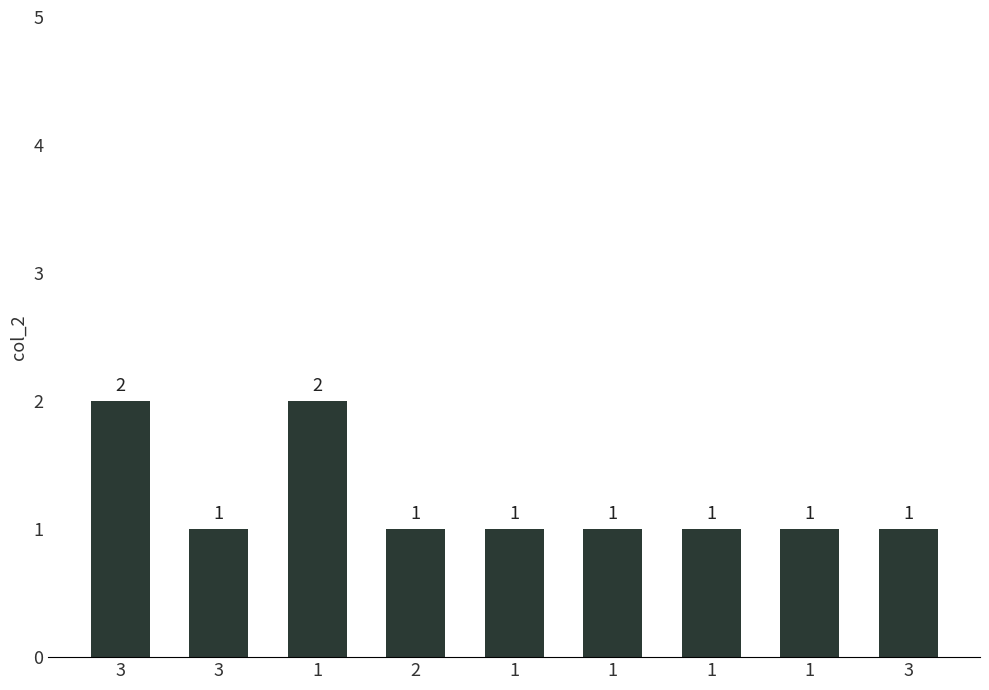

Where is the data nearest to the value 1?

3